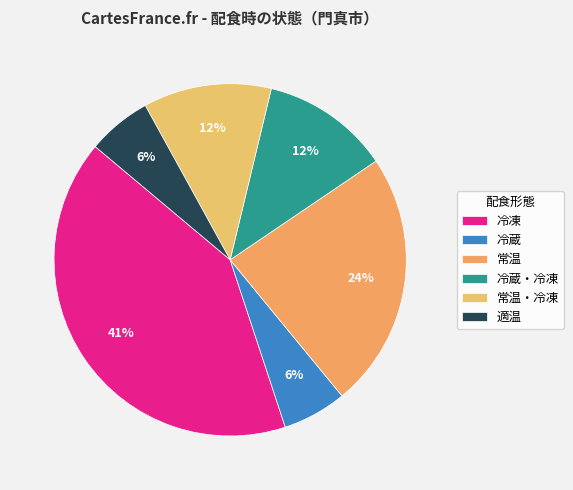

Rank the categories by value from lowest to highest.

冷蔵, 適温, 冷蔵・冷凍, 常温・冷凍, 常温, 冷凍